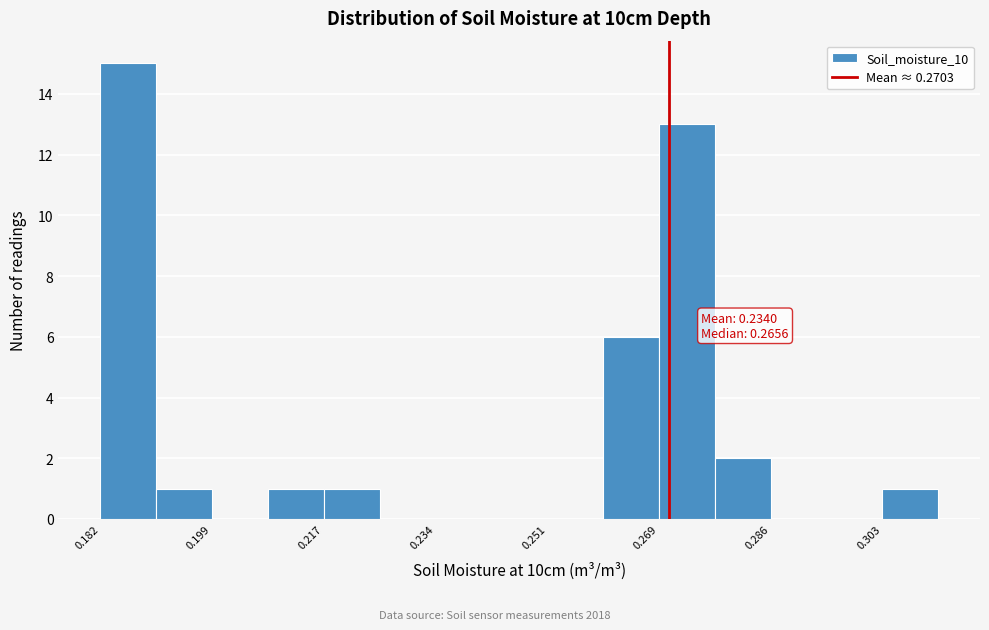

Over which range of the x-axis is the bar tallest?

0.182 to 0.190